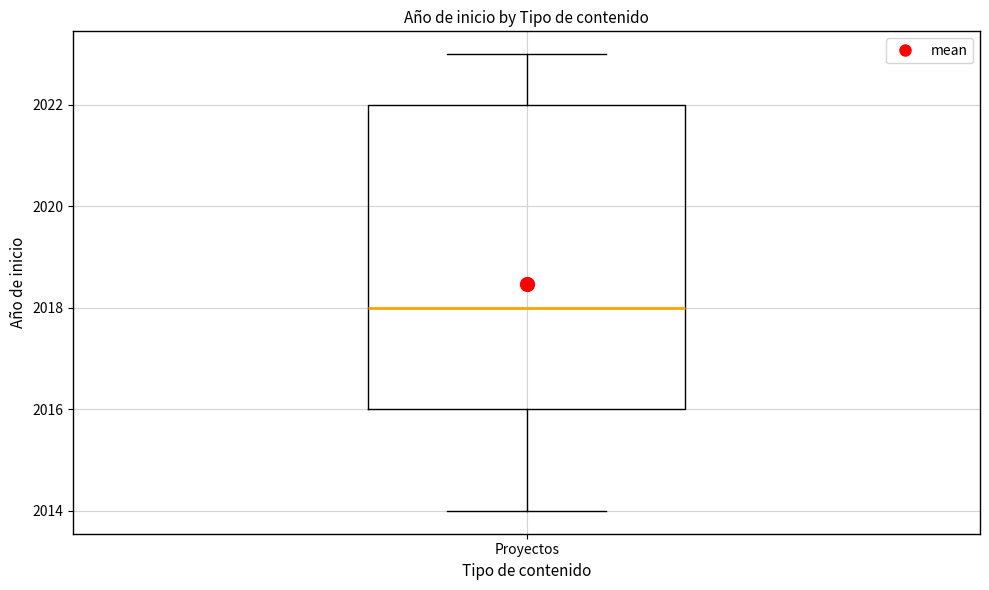

Transcribe this box plot: give where the median line is, the range the box spans, and where the two whiskers end, as read against the y-axis. The values are not printed on the chart, so give them approximately, as read against the axis.

median 2018, box 2016 to 2022, whiskers 2014 to 2023